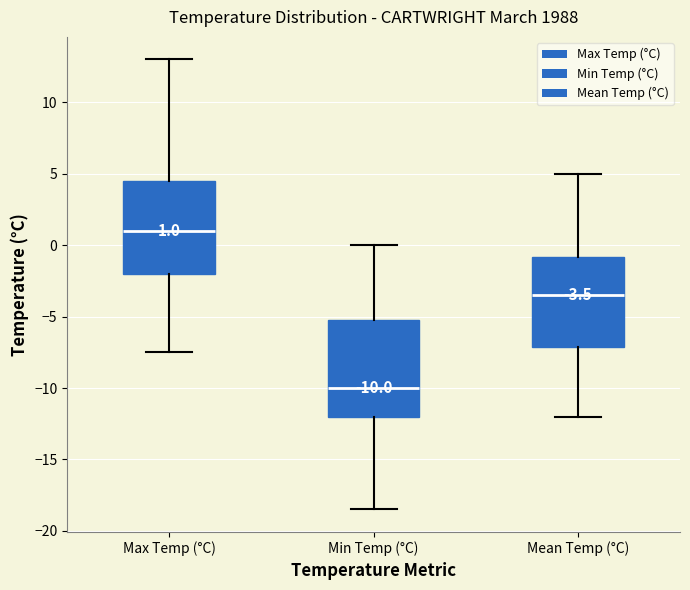

Which box's median line is the highest?

Max Temp (°C)